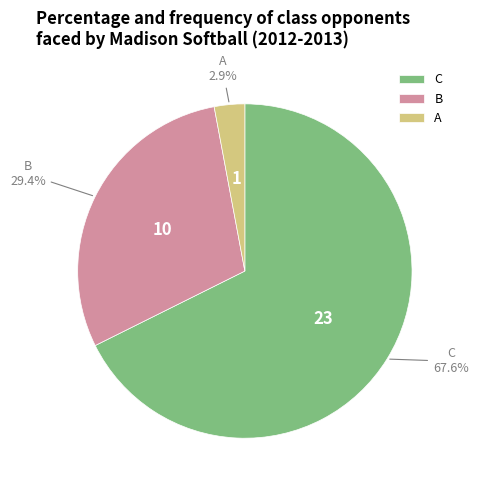

How many segments does this pie chart have?

3